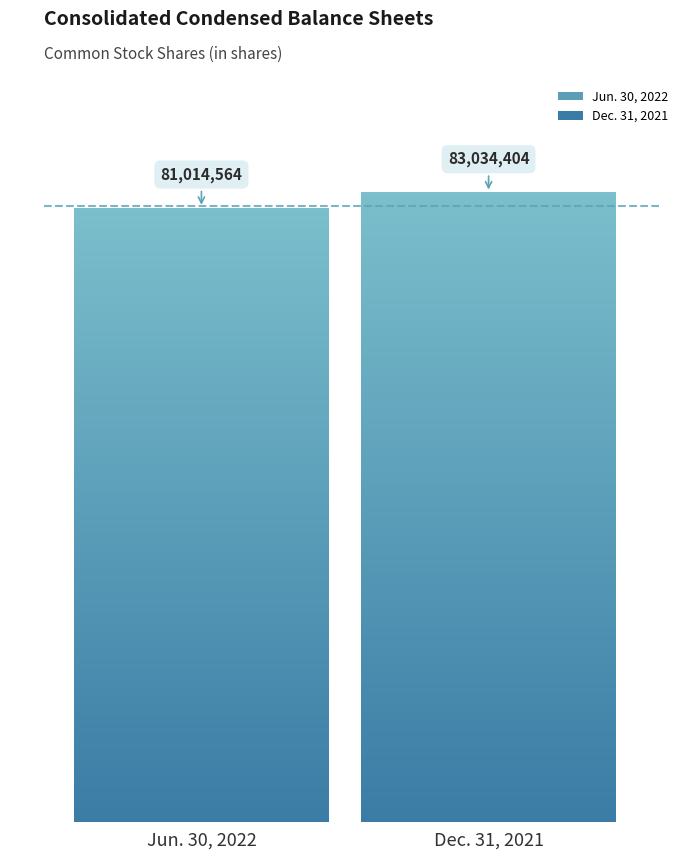

Are the bars grouped side by side (vs. stacked)?

Yes